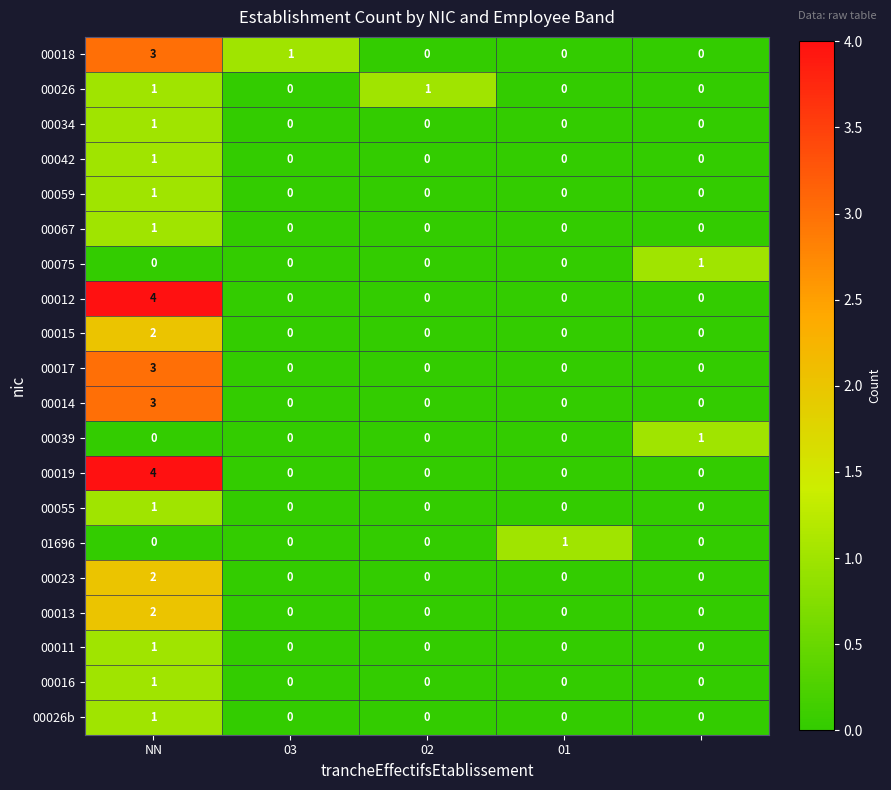

Count the 00012 values in the range 0 to 1.

4